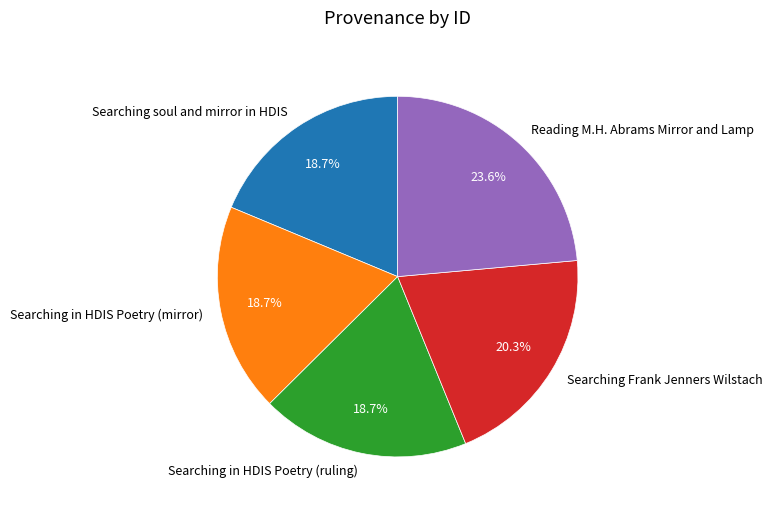

What is the total percentage of Reading M.H. Abrams Mirror and Lamp and Searching in HDIS Poetry (ruling)?

42.3%